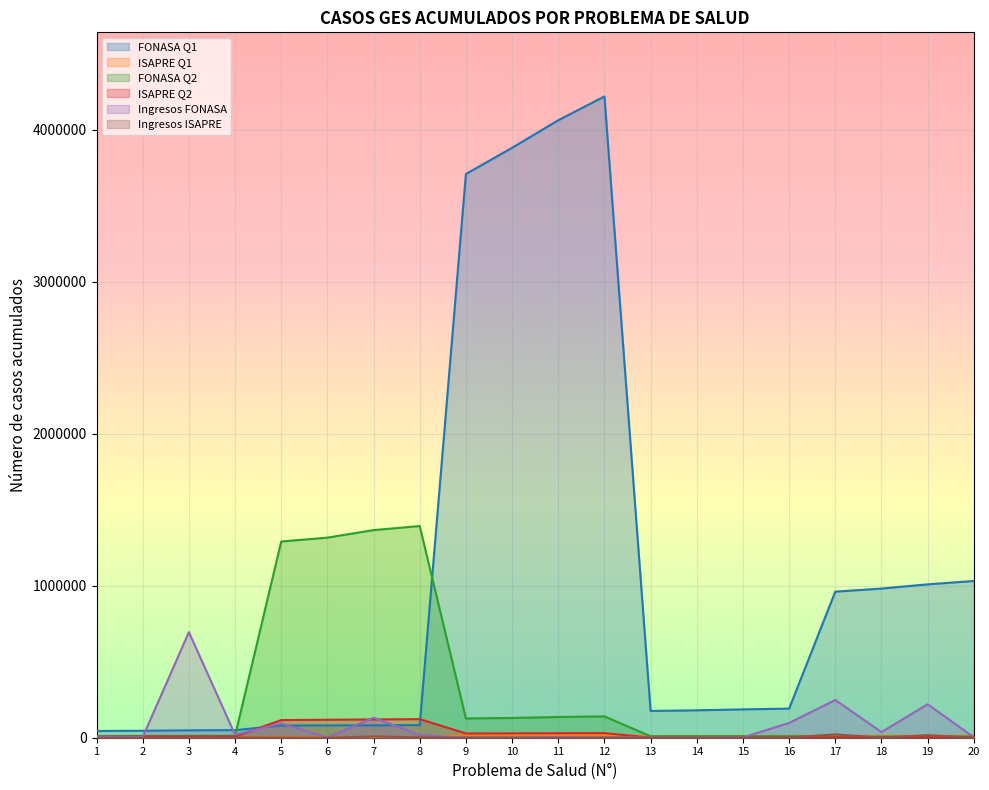

What is the sum of the Ingresos FONASA values at 19 and 10?

220977